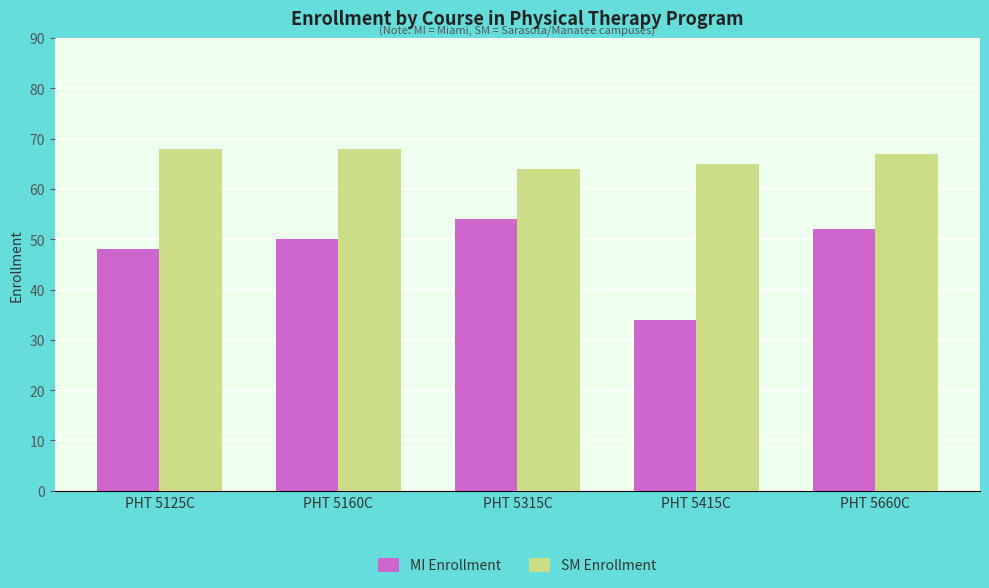

What is the spread (max minus min) of values at PHT 5160C?

18